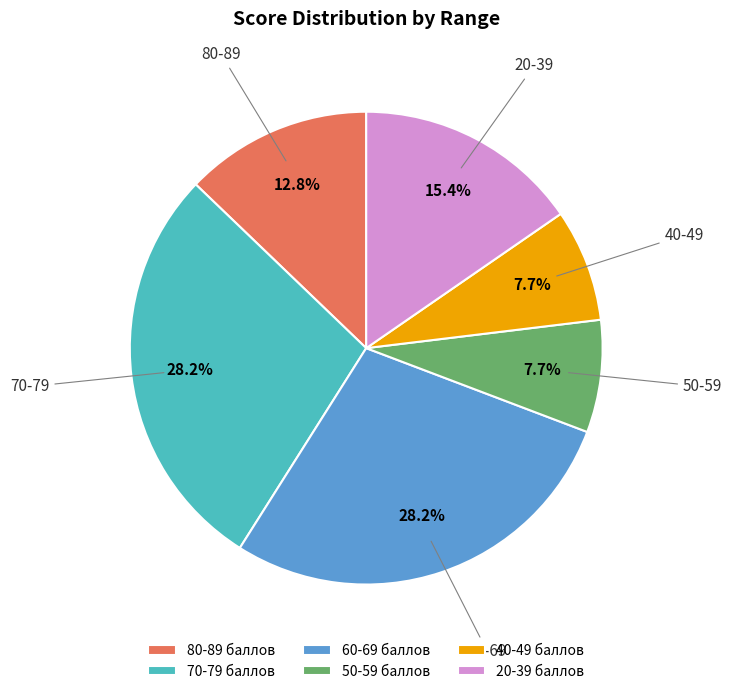

Is there a majority slice in this chart?

No